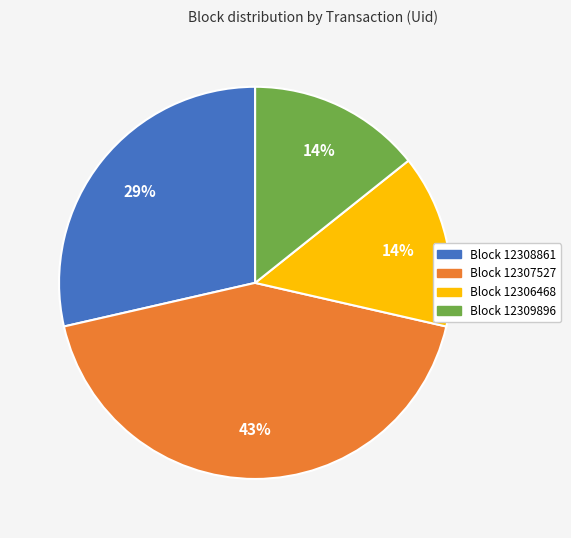

To the nearest percent, what is the average slice percentage?

25%